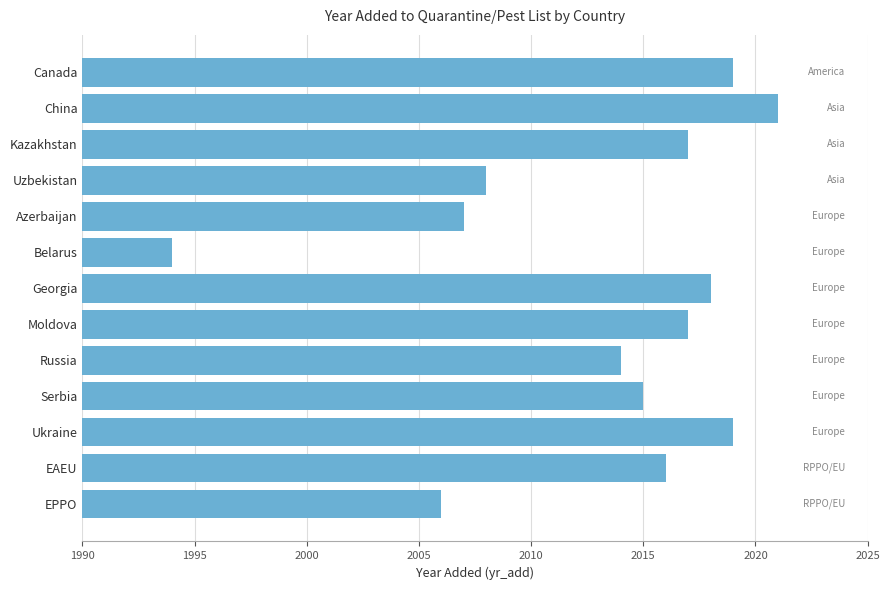

What is the difference between the maximum and minimum values?

27